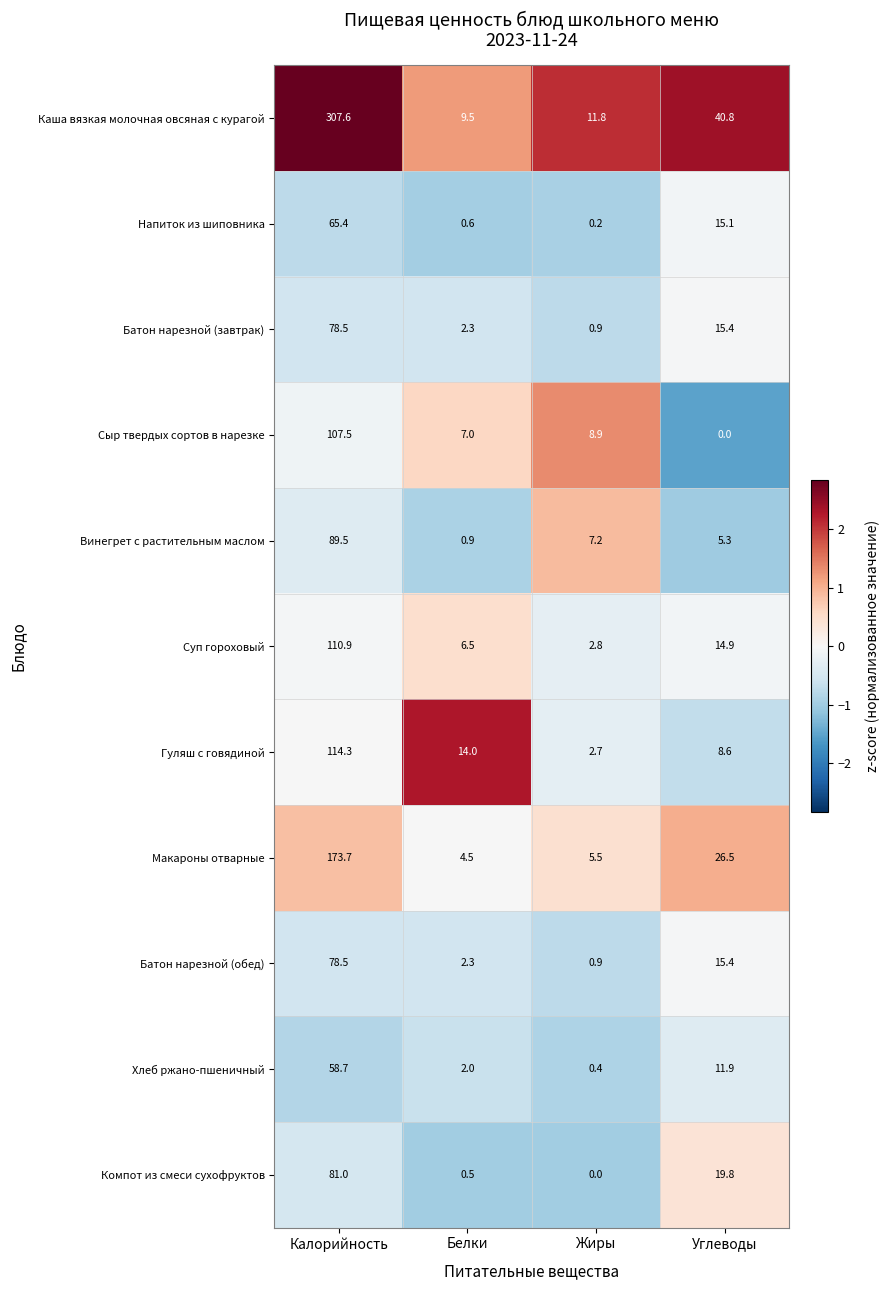

What is the approximate value of Макароны отварные at Белки?

4.5